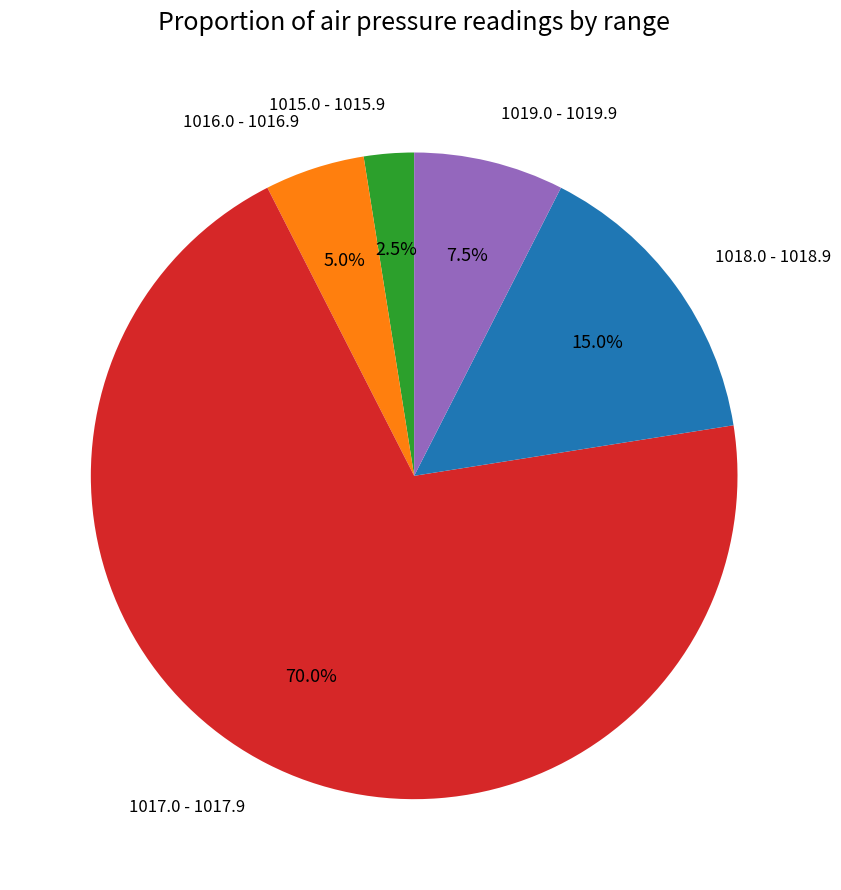

Which has a higher value, 1017.0 - 1017.9 or 1019.0 - 1019.9?

1017.0 - 1017.9